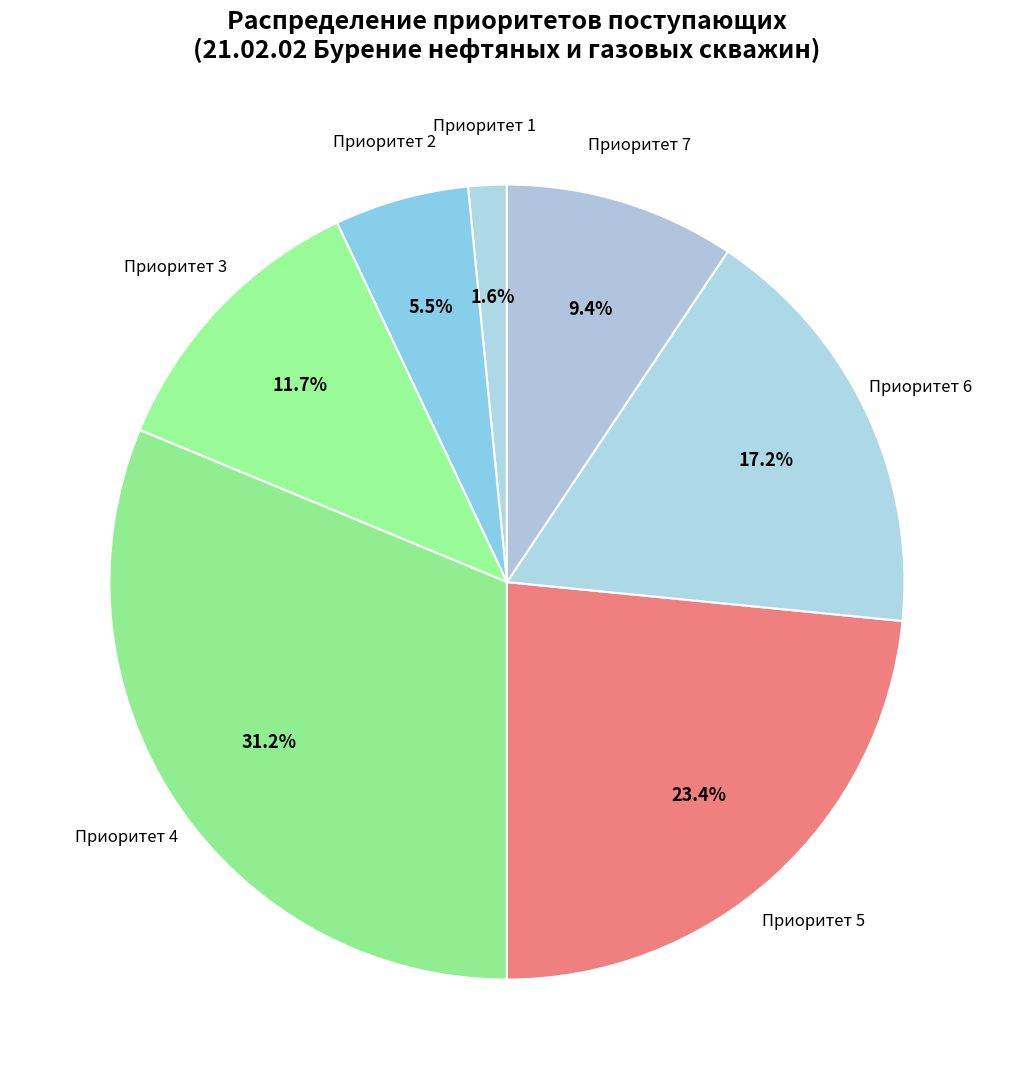

Which slice is the smallest?

1